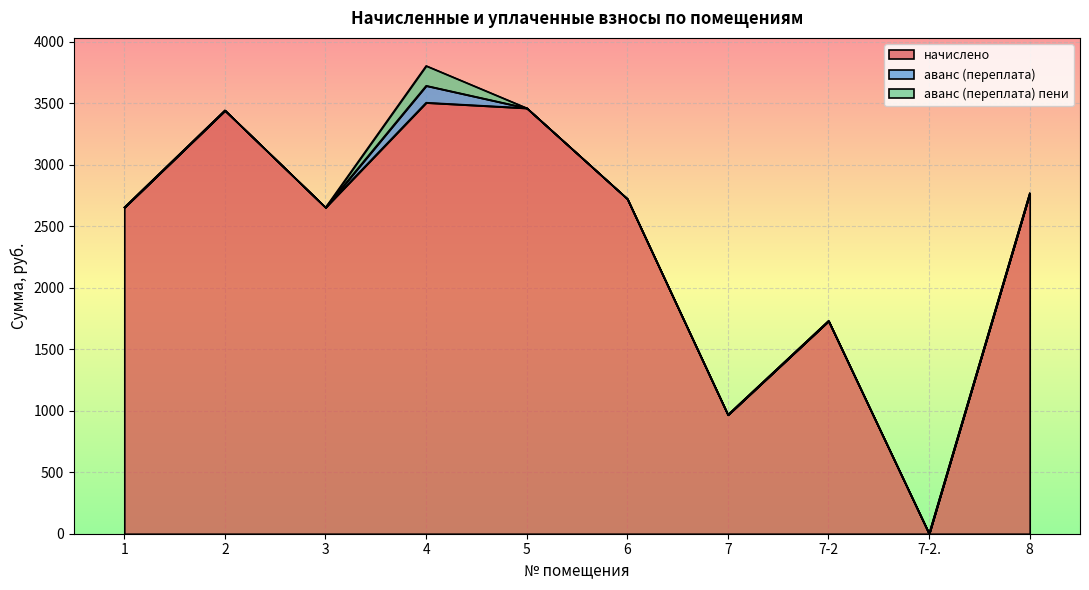

What is the value of the начислено point at the 5th from the left?

3459.8